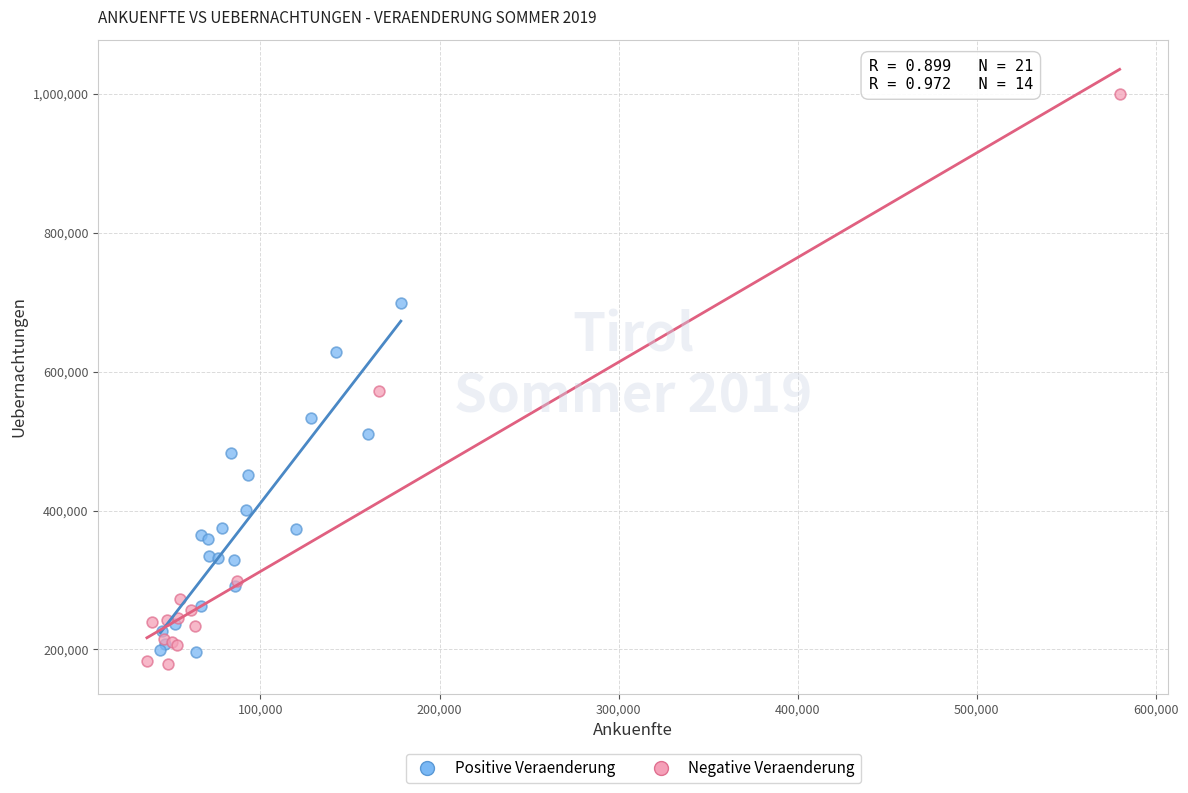

Which series has the widest spread of Y values?

Negative Veraenderung